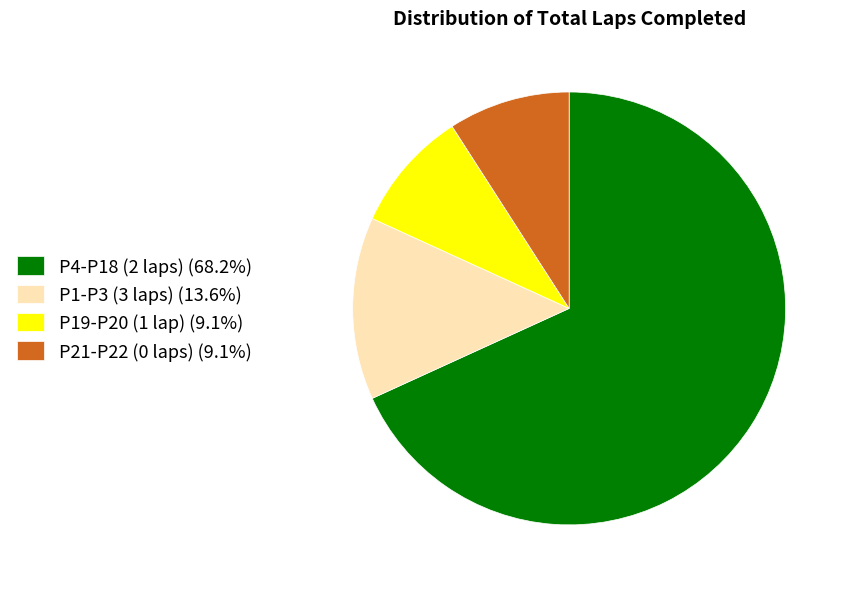

Is P1-P3 (3 laps) (13.6%) the majority of the pie?

No